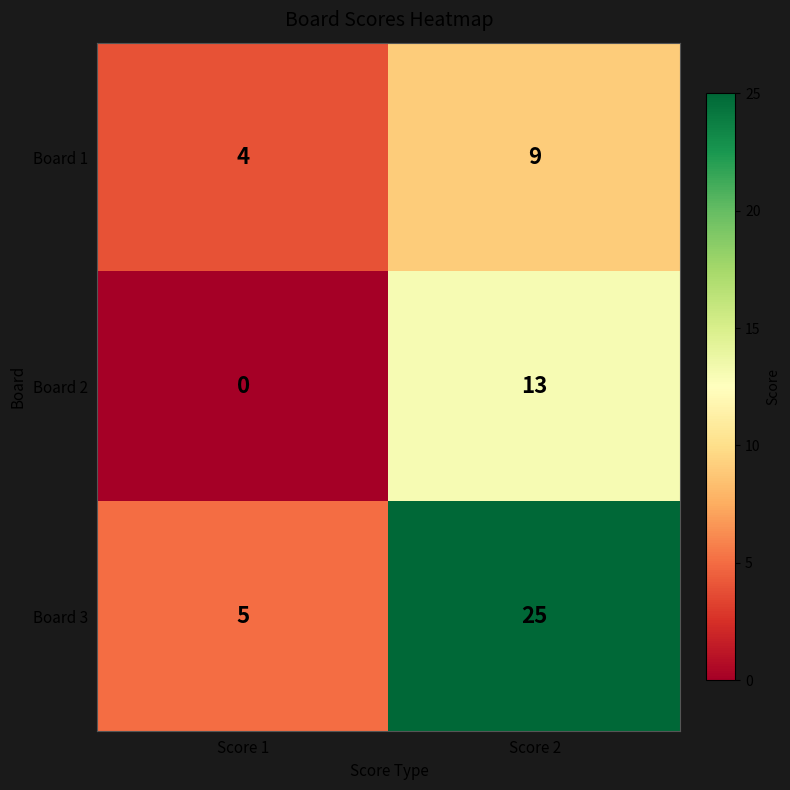

Which series has the largest range (max minus min)?

Board 3